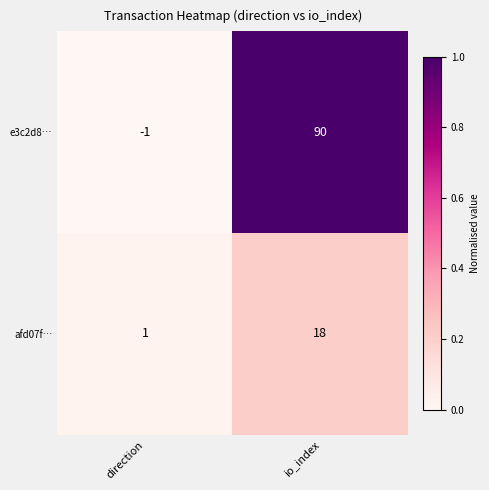

Rank the series by their maximum value, from highest to lowest.

e3c2d8…, afd07f…